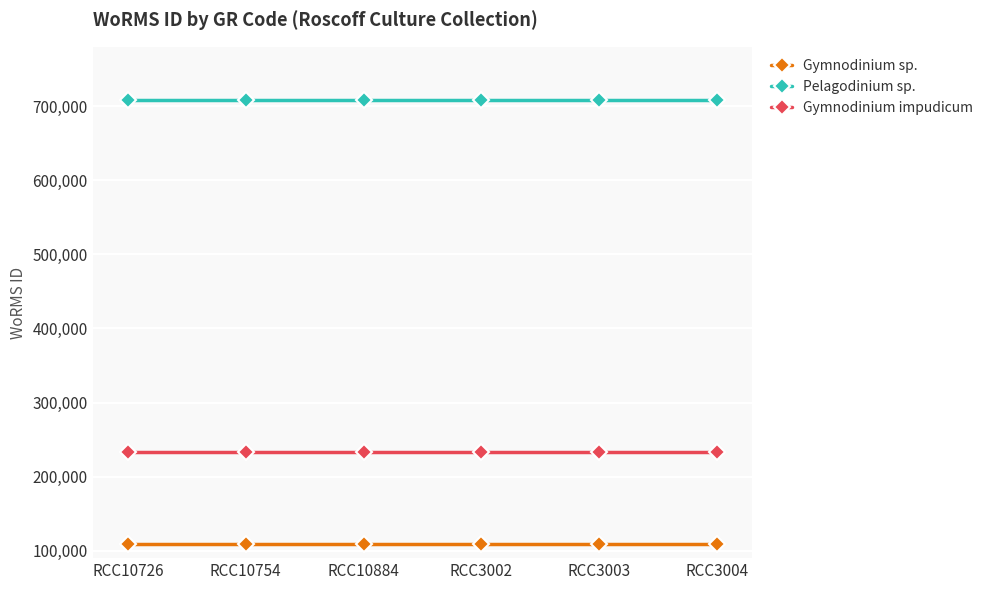

True or false: Pelagodinium sp. and Gymnodinium impudicum intersect in this chart.

False